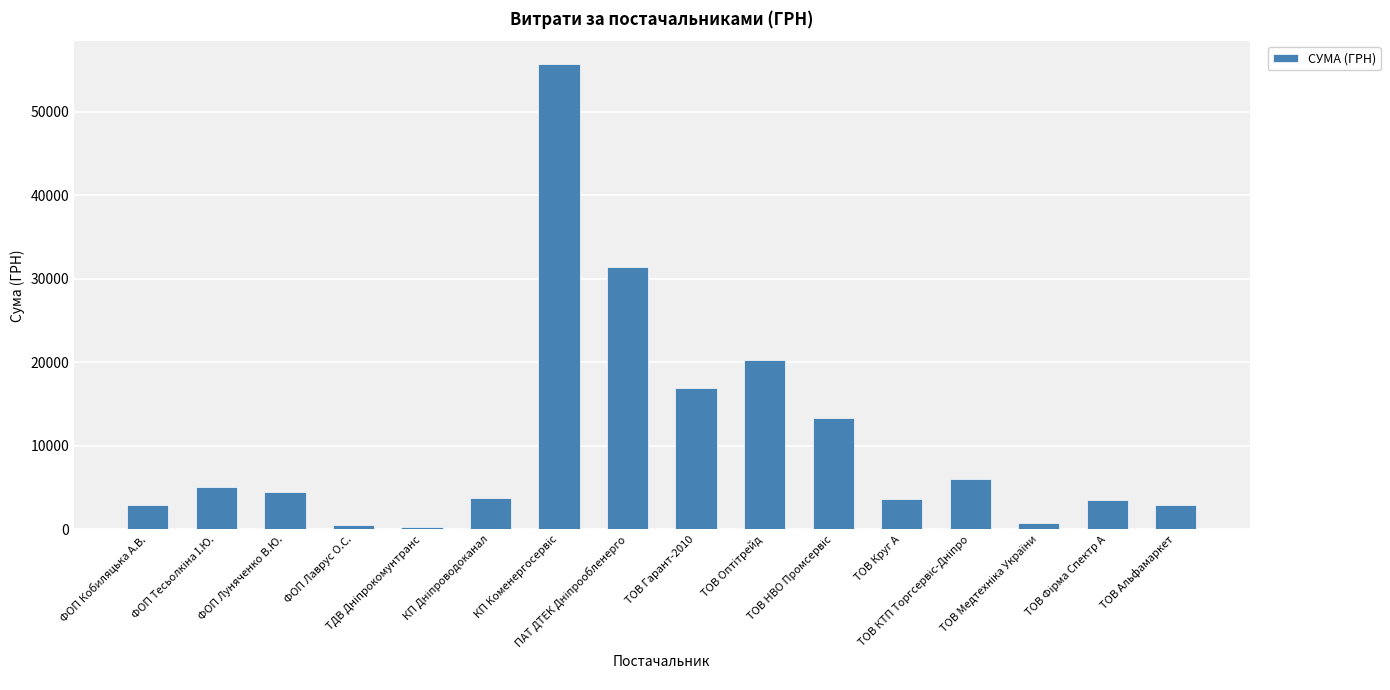

What is the maximum value shown in the chart?

55652.4